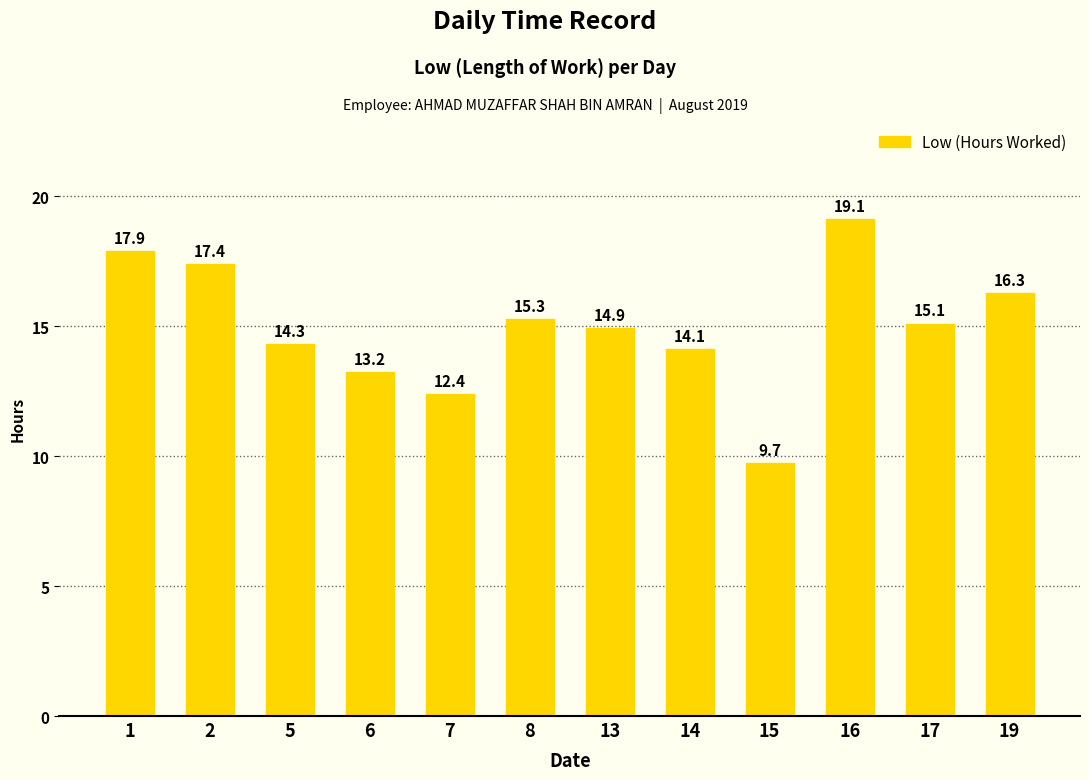

Rank the categories by value from highest to lowest.

16, 1, 2, 19, 8, 17, 13, 5, 14, 6, 7, 15